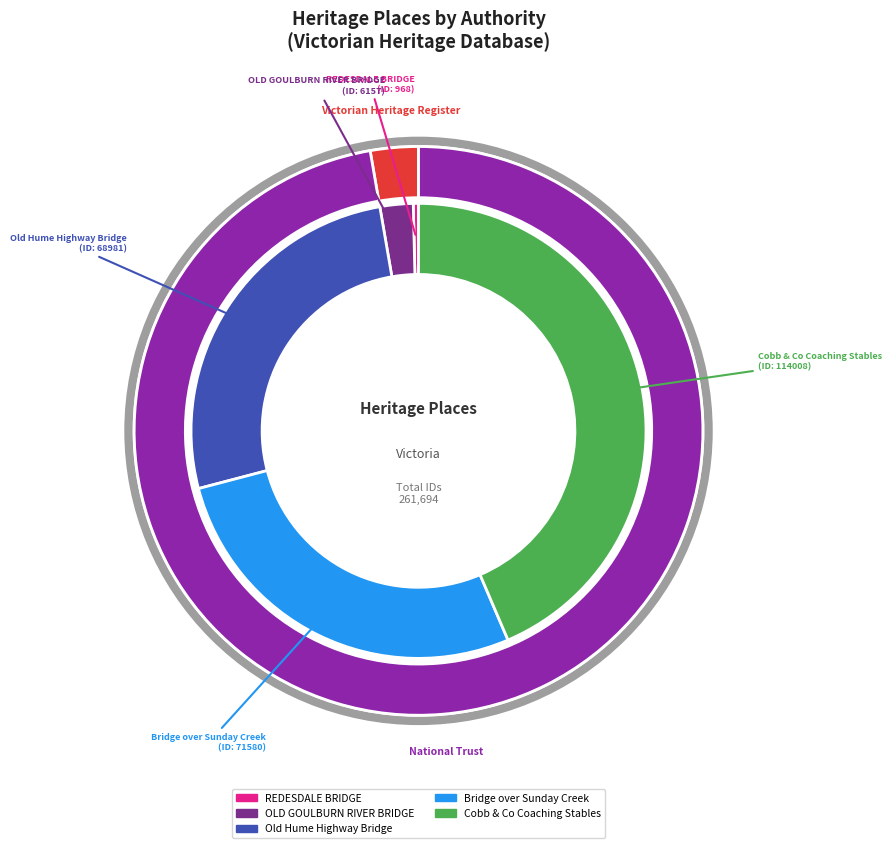

How many slices are in this pie chart?

5